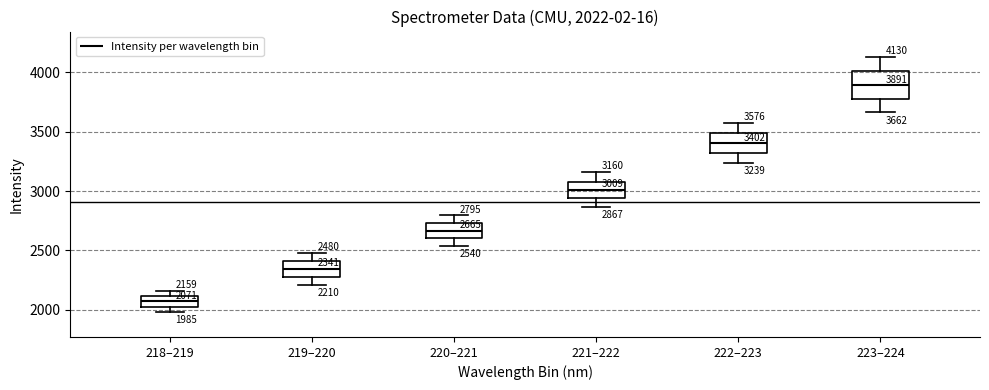

Which box is the tallest, from its lower edge to its upper edge?

223–224